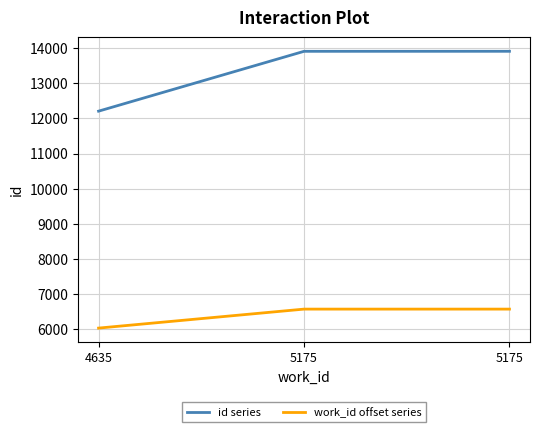

What is the value of the id series point at the 2nd from the left?

13908